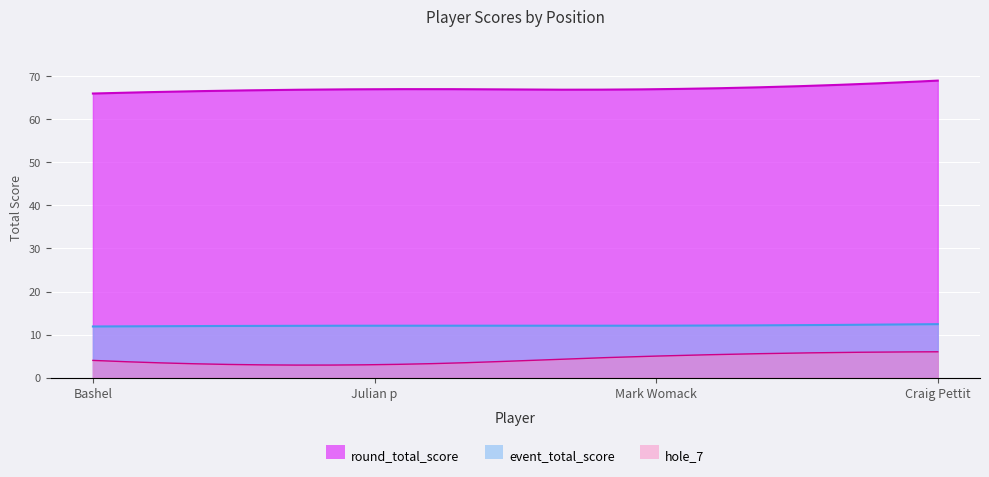

What is the total value across all series at Craig Pettit?

87.4